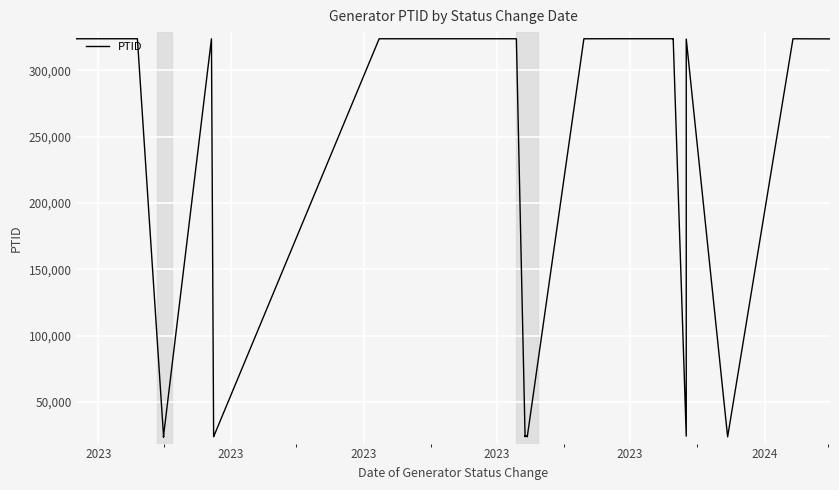

At which label does the data first exceed 24143?

2023